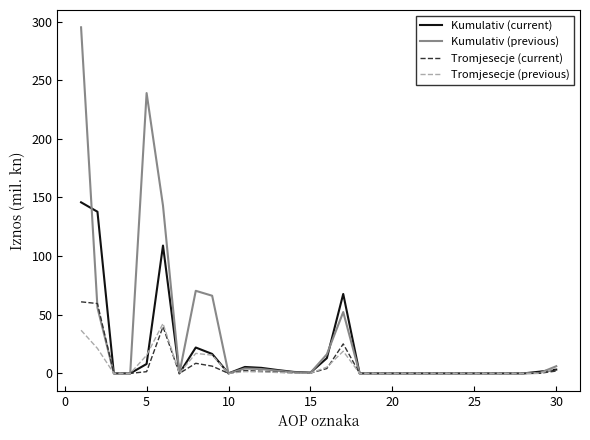

Which series has the widest spread of values?

Kumulativ (previous)